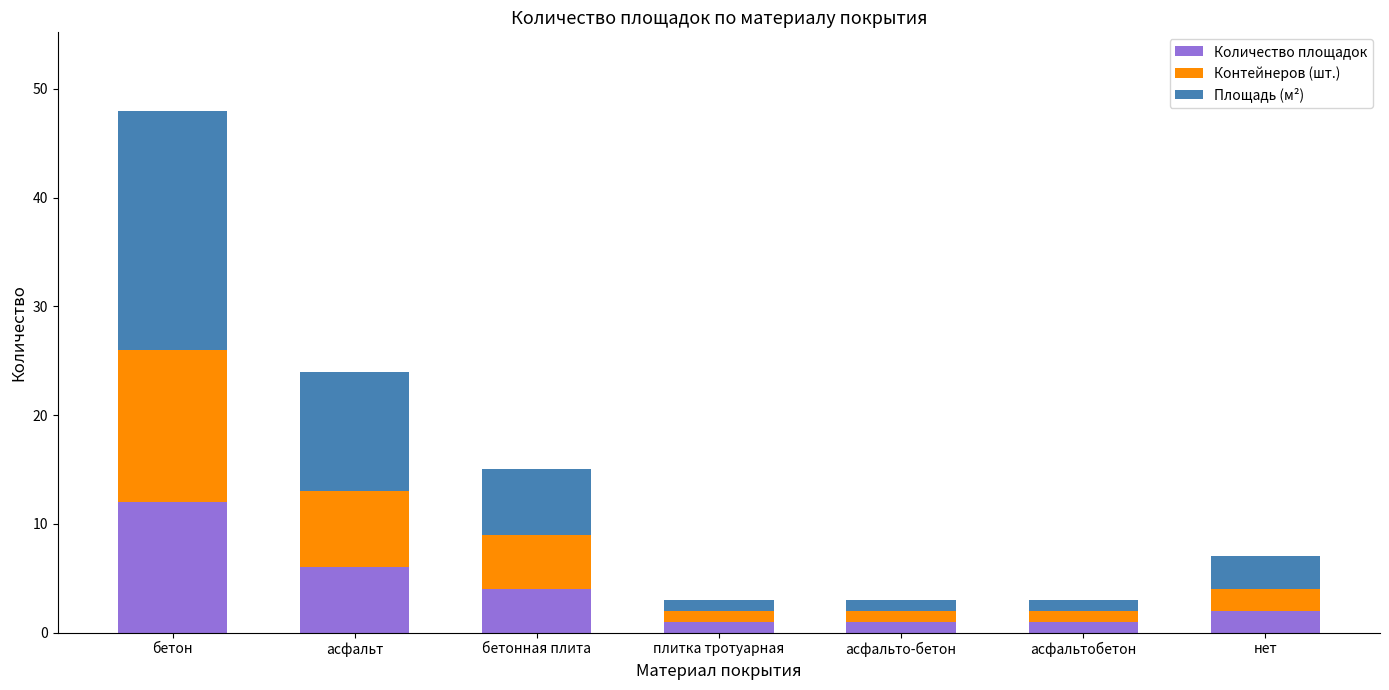

At which category is the sum across all series the highest?

бетон